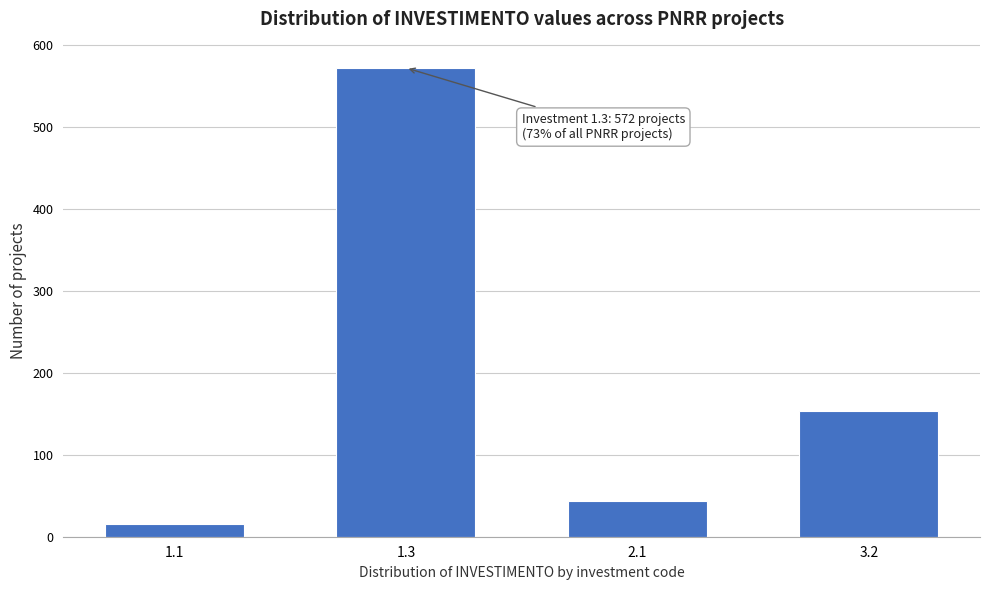

Reading left to right, transcribe all the data shown in this chart.

15	572	43	153